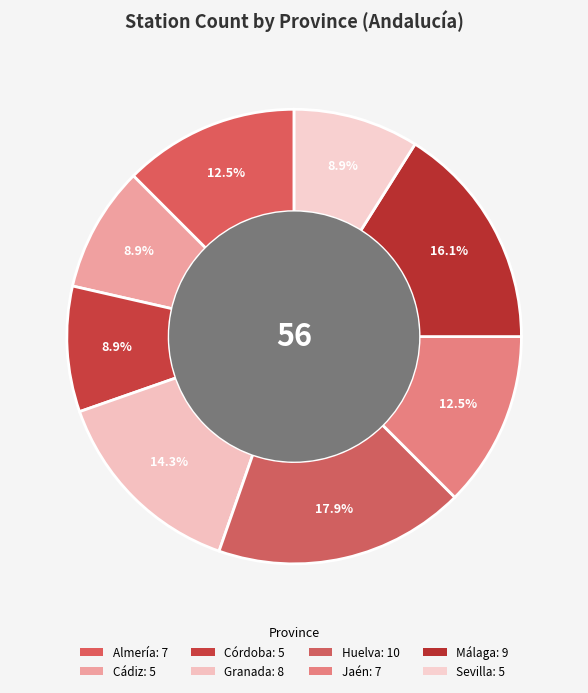

Is the sum of Huelva and Granada greater than half?

No